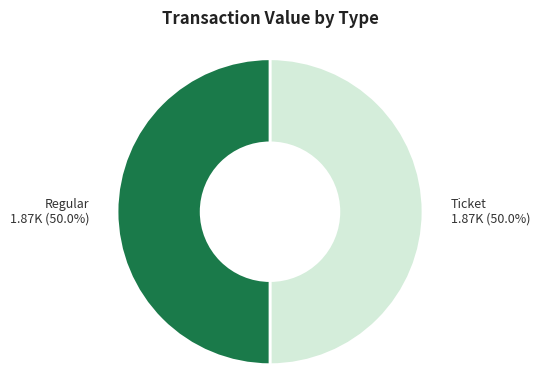

Is there a majority slice in this chart?

Yes